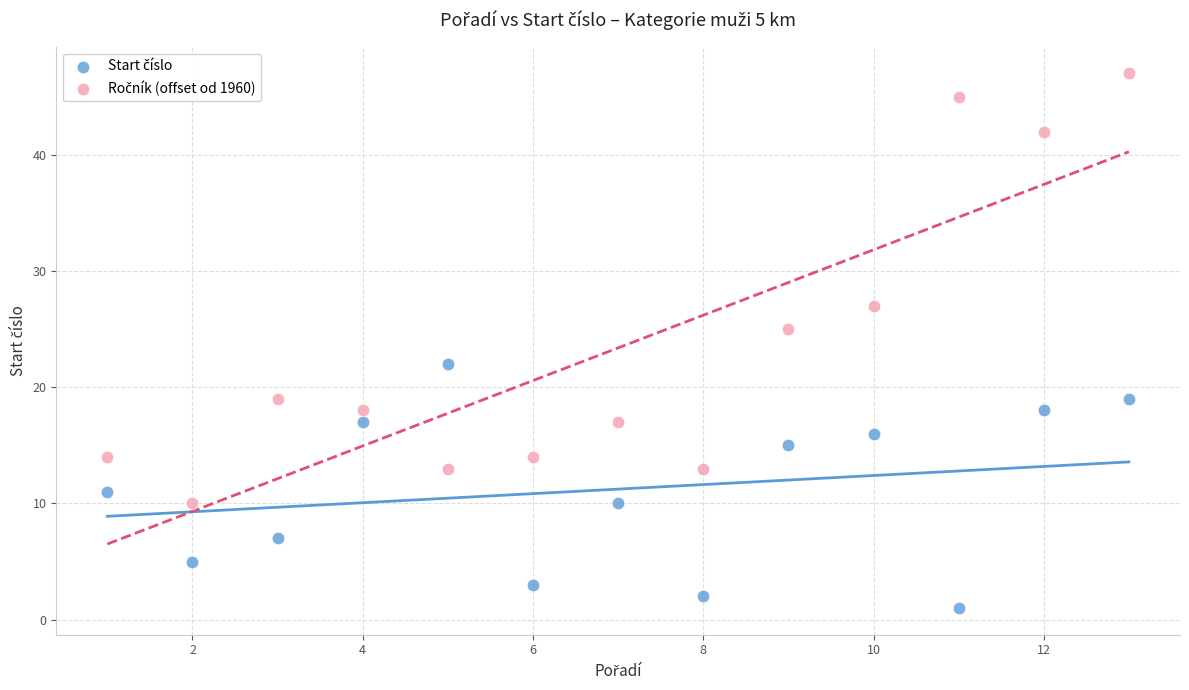

What is the X range (max minus min) for the scatter plot?

12